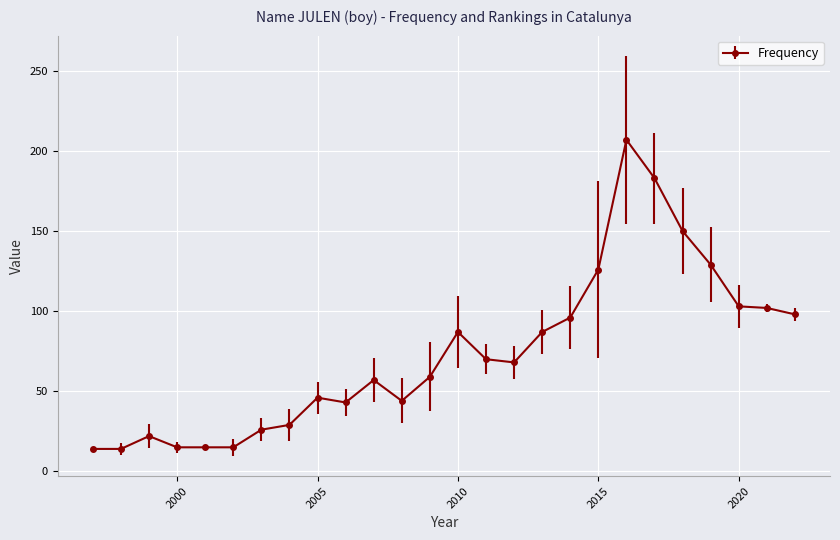

What is the minimum value shown in the chart?

14